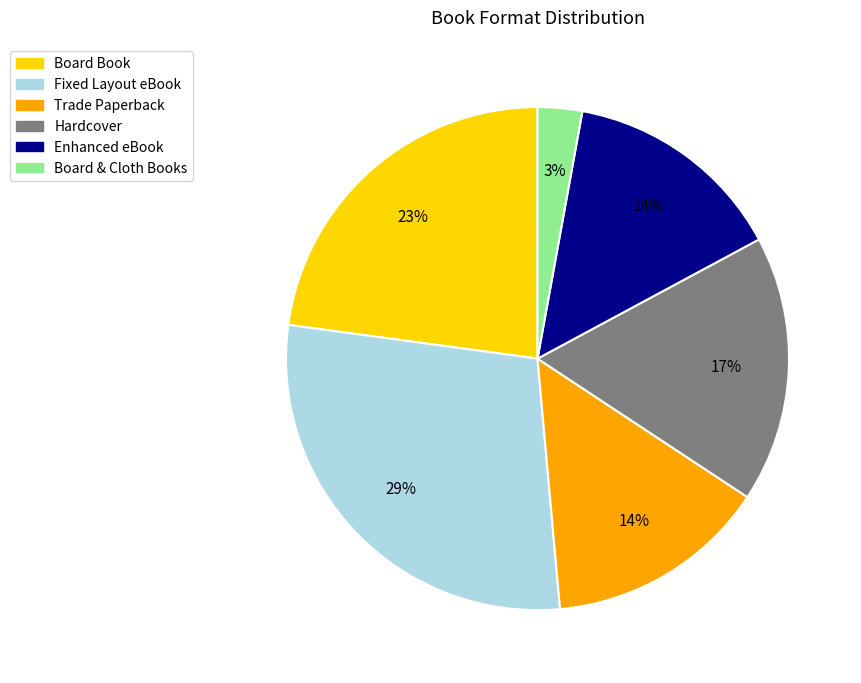

Is the sum of Enhanced eBook and Hardcover greater than half?

No